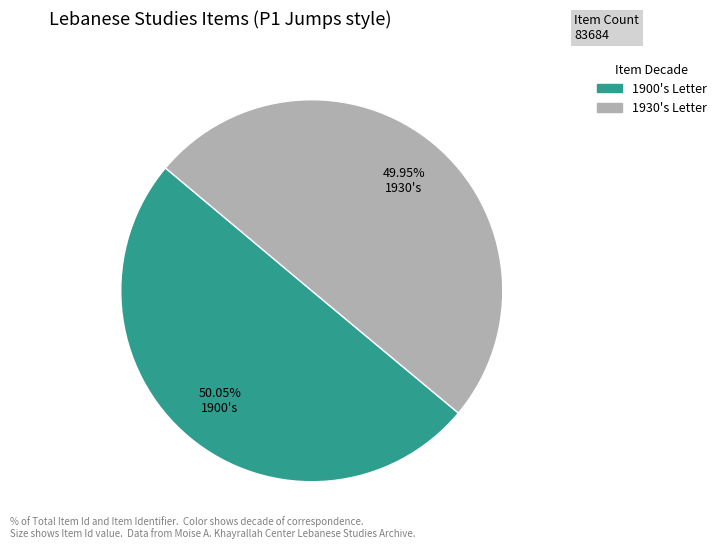

Does any single category account for the majority?

Yes